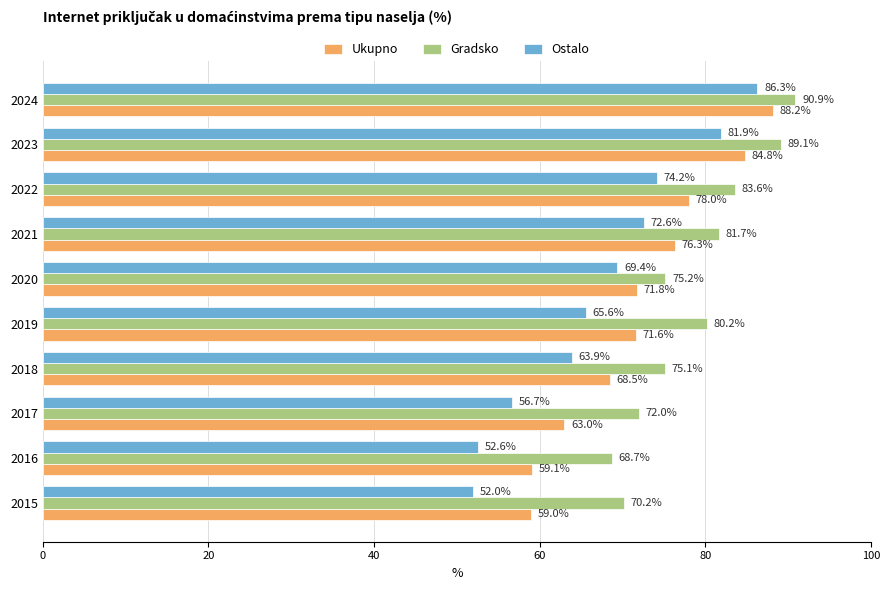

What is the difference between the maximum and minimum values in the Ostalo series?

34.3